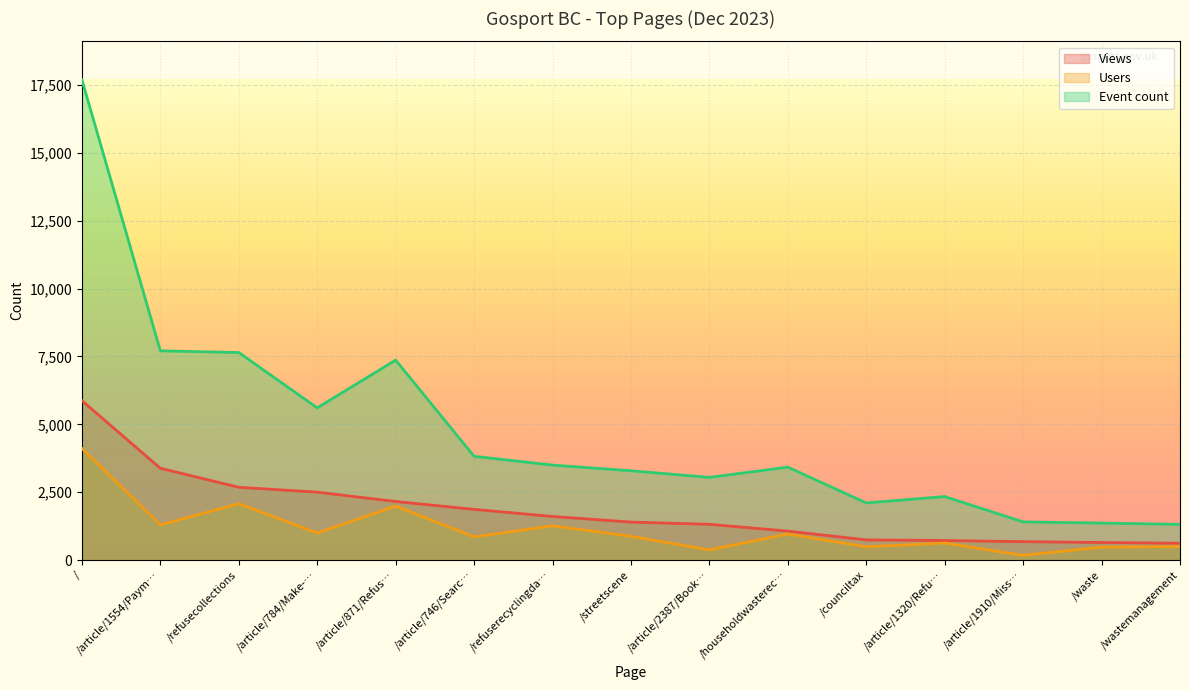

What position from the left is /wastemanagement?

15